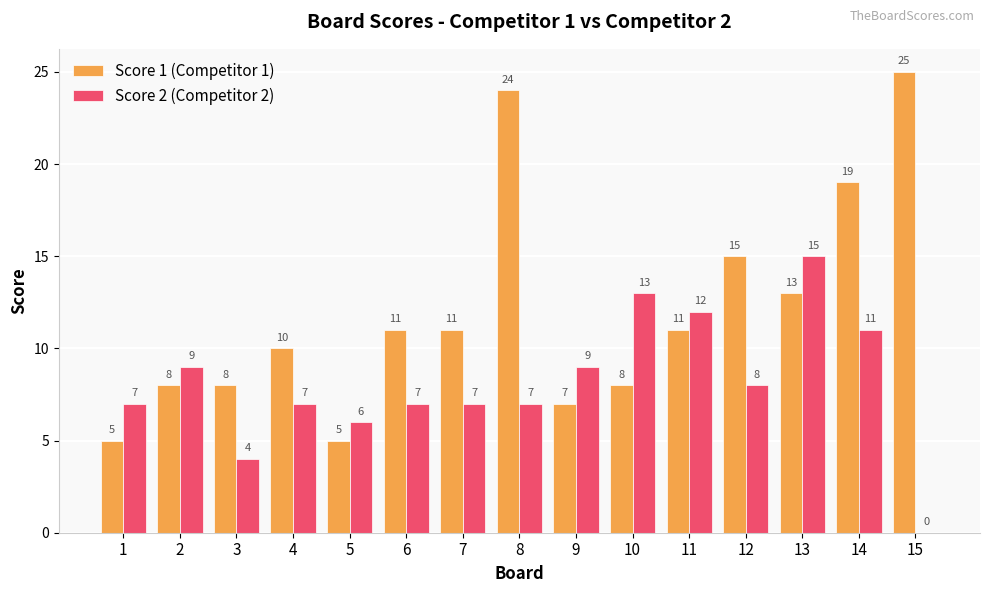

Which series has the largest range (max minus min)?

Score 1 (Competitor 1)